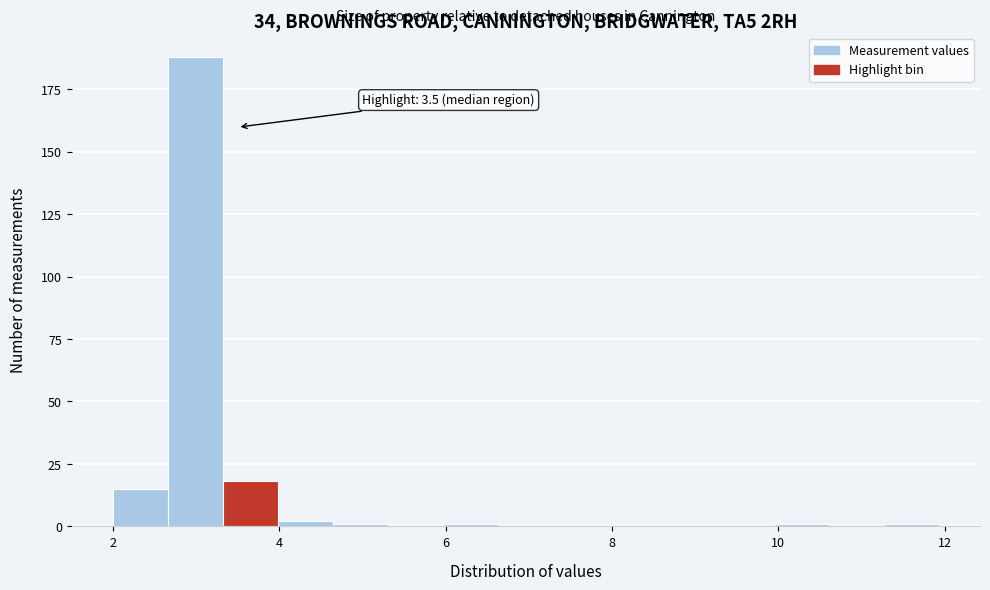

Around what value on the x-axis is the tallest bar? Give the approximate position of its centre, as read against the axis.

3.0